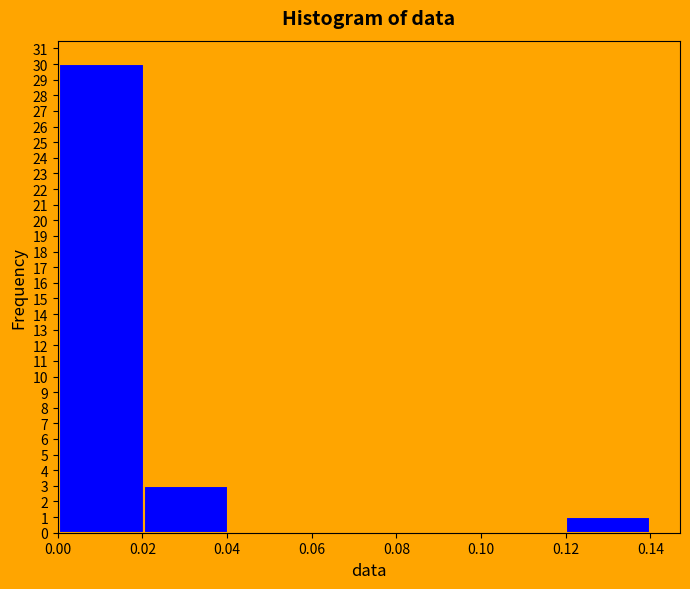

What is the height of the bar covering 0.12 to 0.14 on the x-axis? Neither the bar edges nor the heights are printed on the chart, so give them approximately, as read against the axes.

1